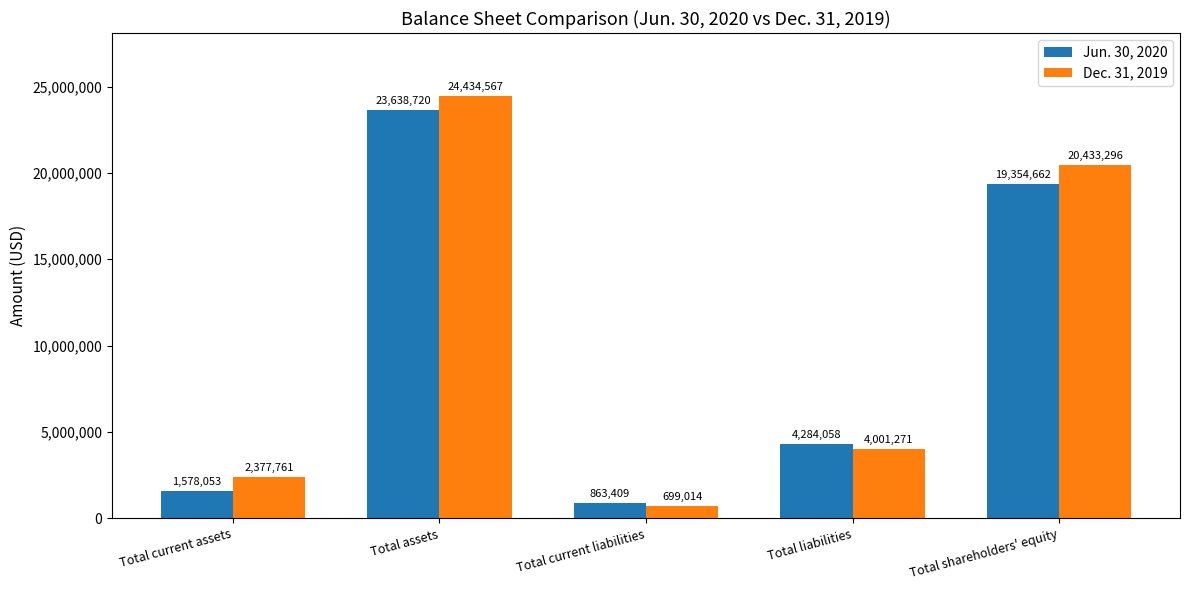

What is the sum of the Dec. 31, 2019 values at Total liabilities and Total current assets?

6379032